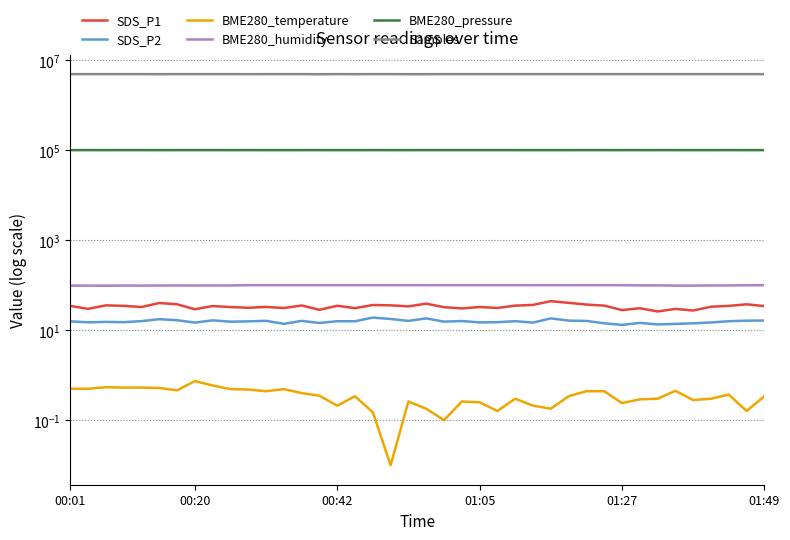

True or false: BME280_humidity and SDS_P2 intersect in this chart.

False